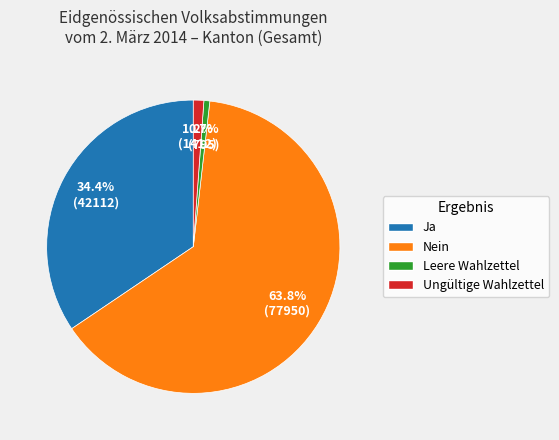

To the nearest percent, what portion does Ja represent?

34%